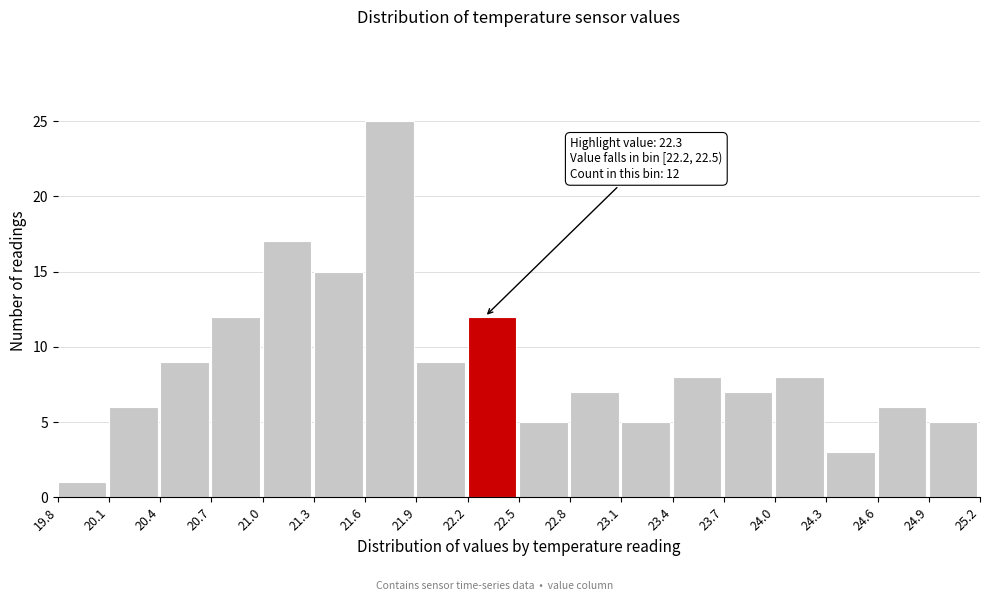

Which range on the x-axis has the tallest bar?

21.6 to 21.9